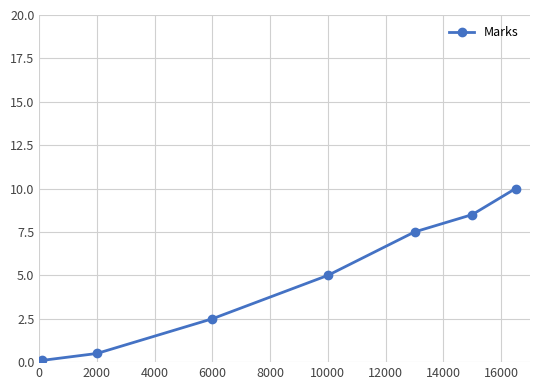

Is this an area chart (filled region under the line)?

No